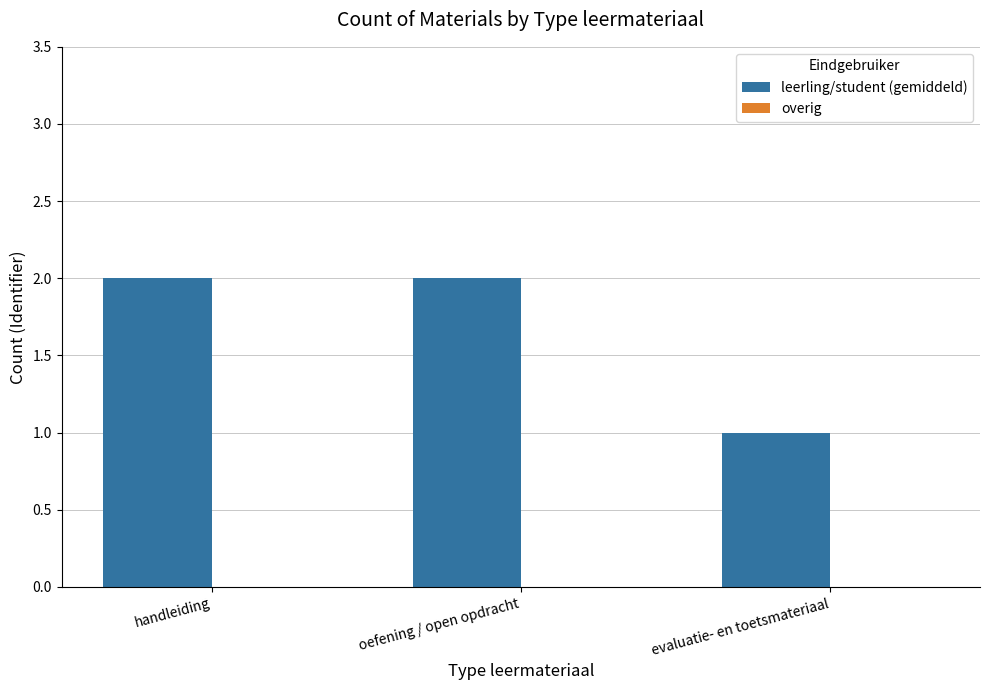

Are the bars horizontal?

No